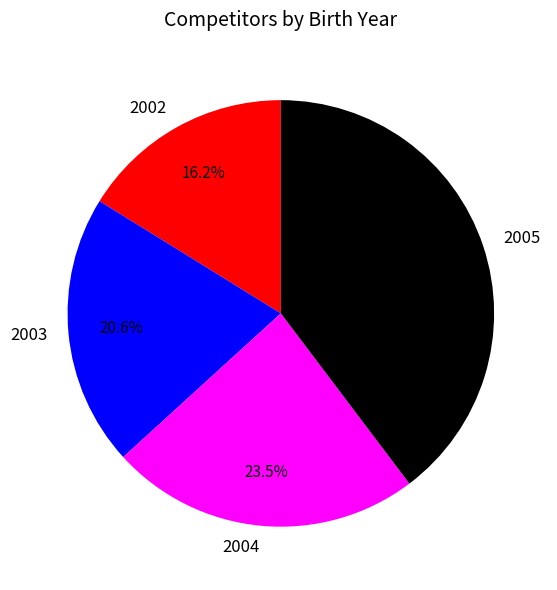

Between 2005 and 2004, which is larger?

2005